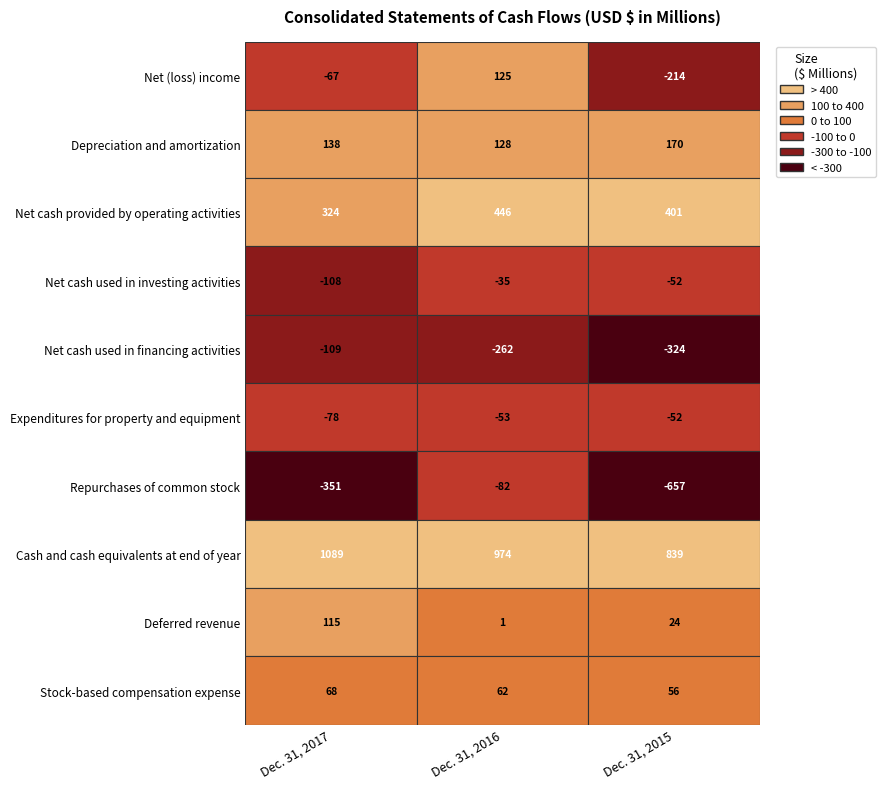

The Cash and cash equivalents at end of year series shows 594 at Dec. 31, 2017. True or false?

False